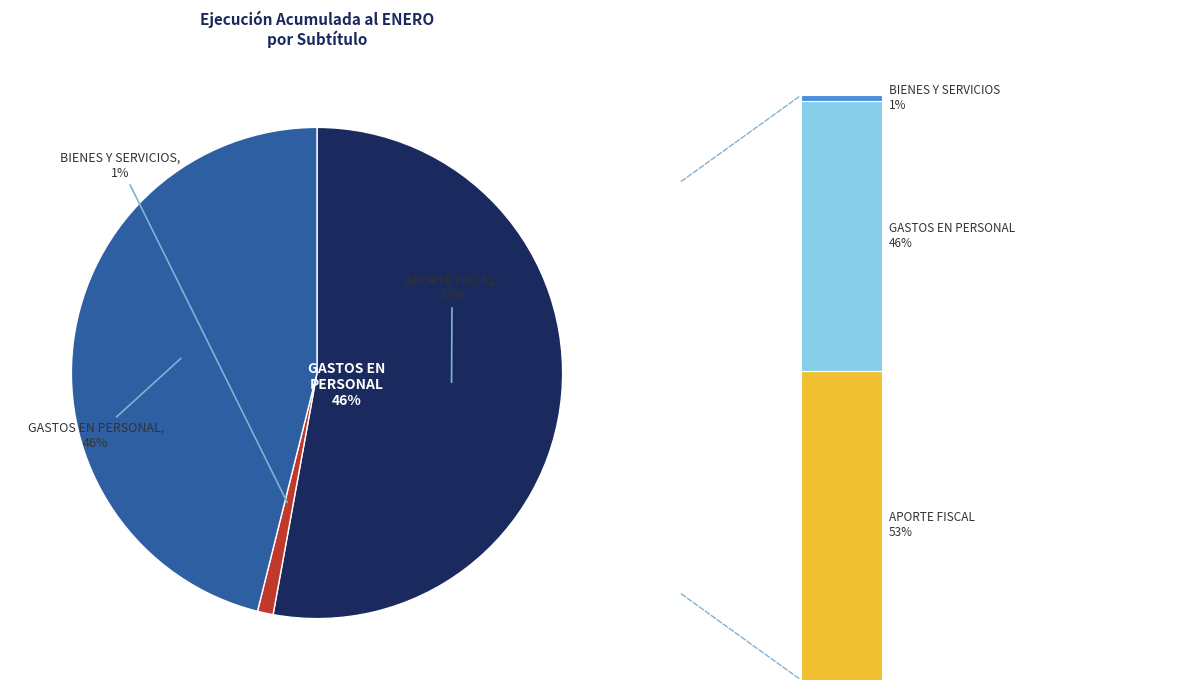

Is there a majority slice in this chart?

Yes